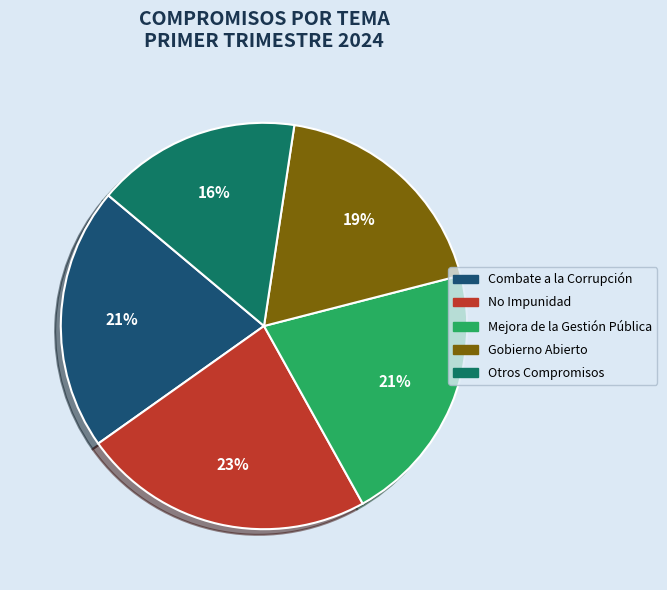

True or false: No Impunidad accounts for 23% of the total.

True